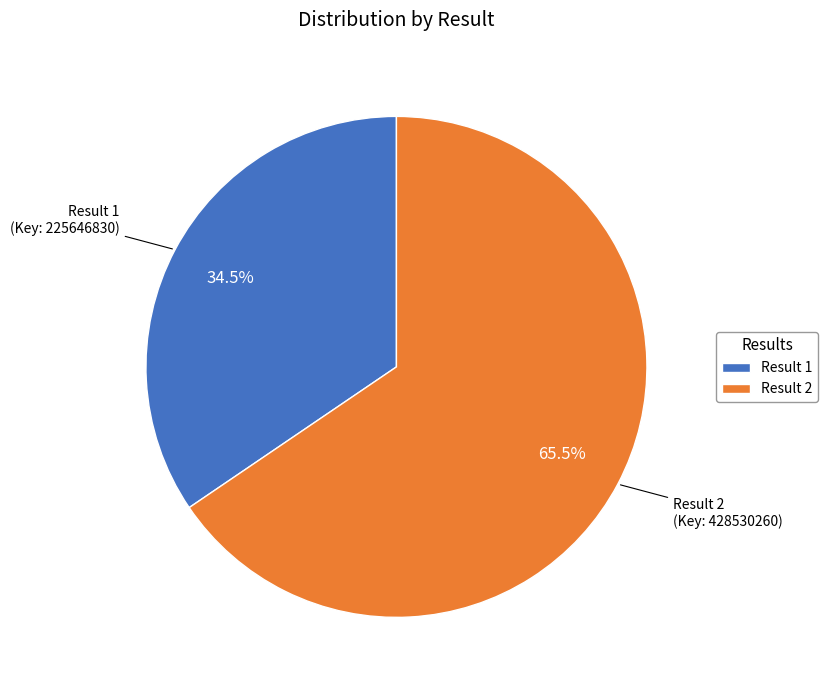

Rank the categories by value from highest to lowest.

Result 2, Result 1